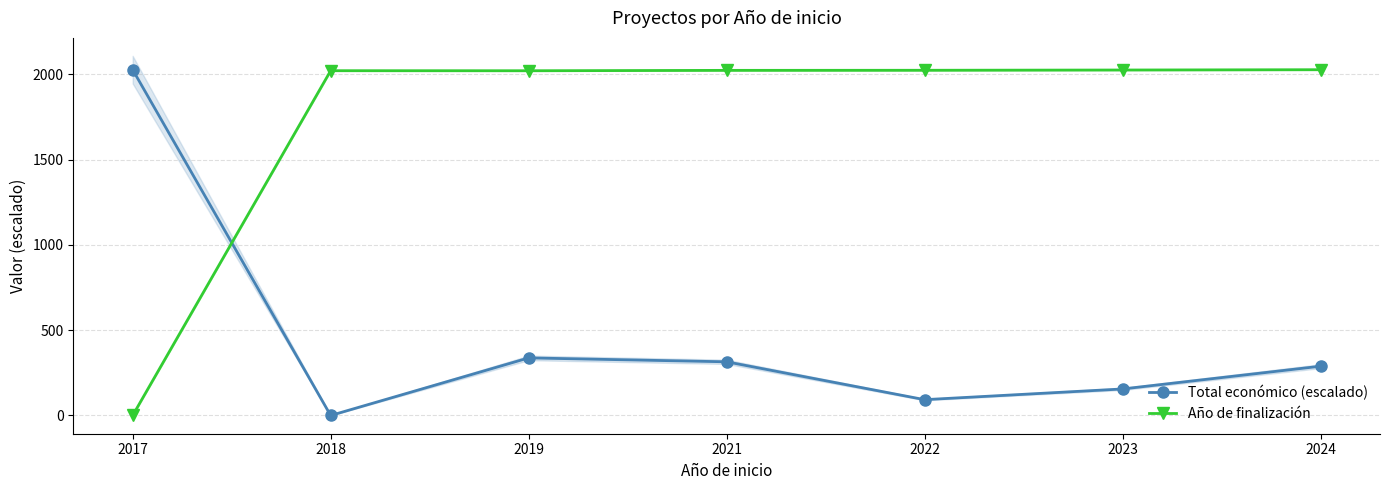

Is it true that Total económico (escalado) equals 337.5 at 2019?

True